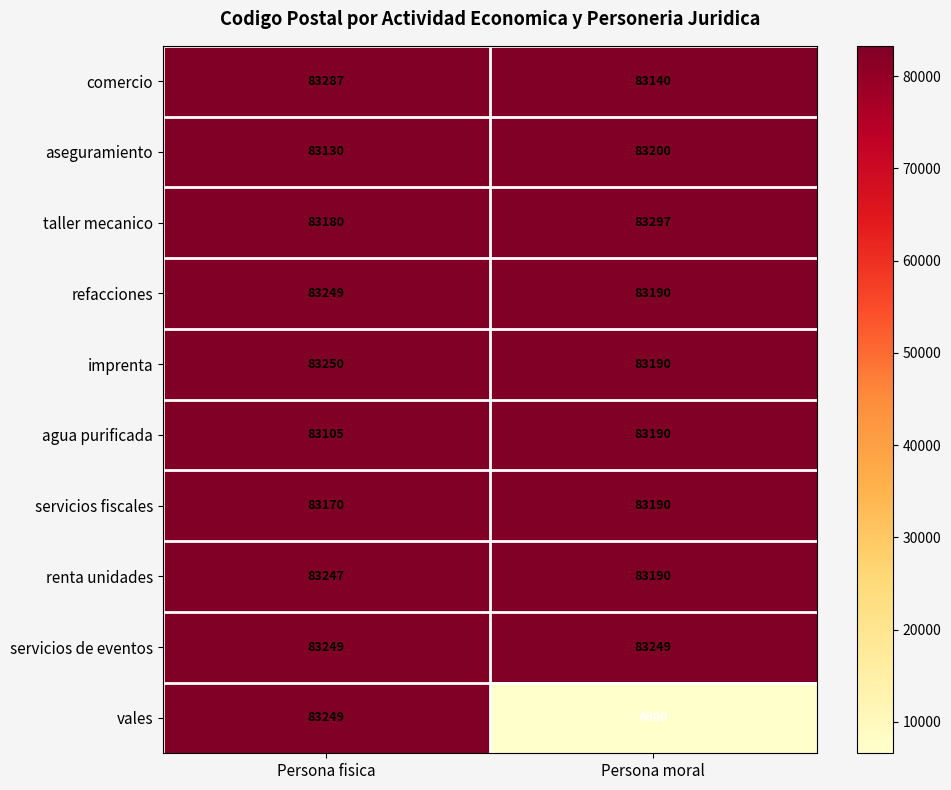

Which series has the largest total across all categories?

servicios de eventos